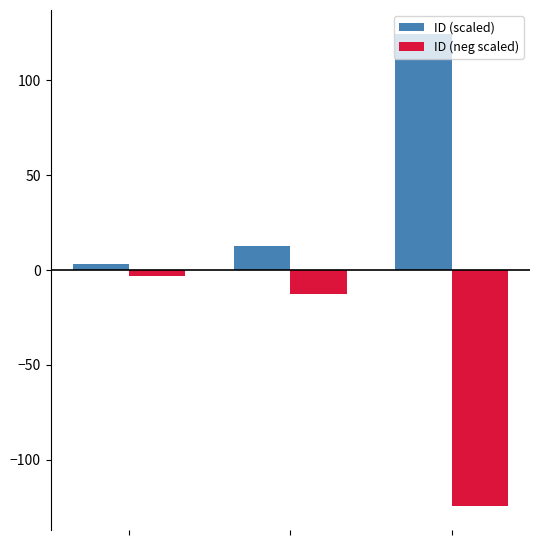

List the series in order of their overall mean, highest first.

ID (scaled), ID (neg scaled)